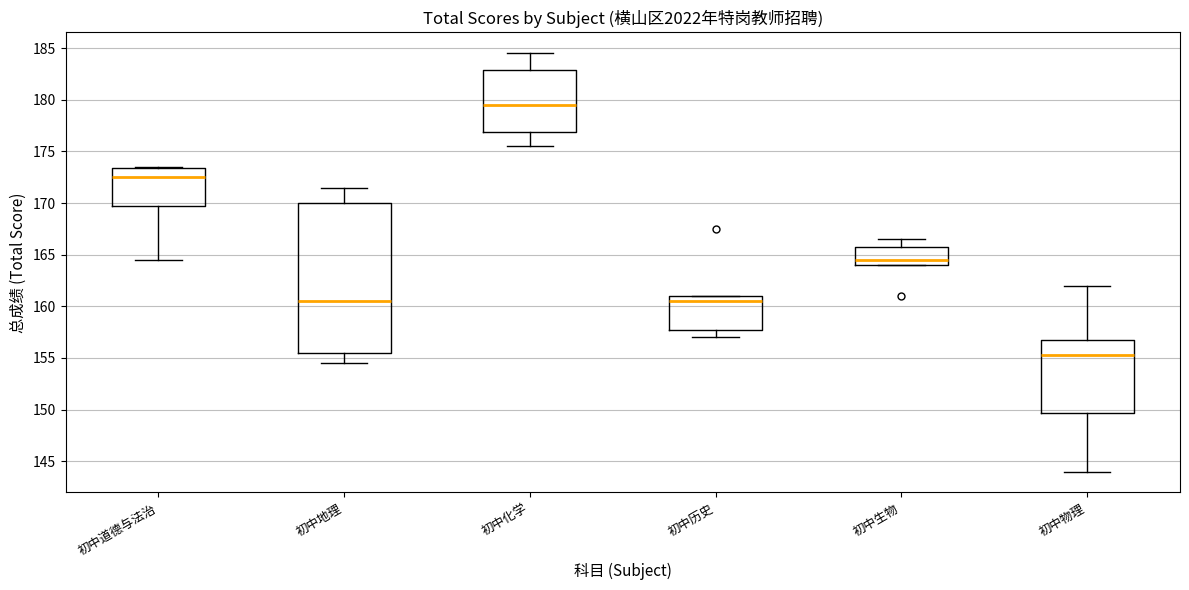

Comparing the boxes themselves (not the whiskers), which one is the tallest?

初中地理